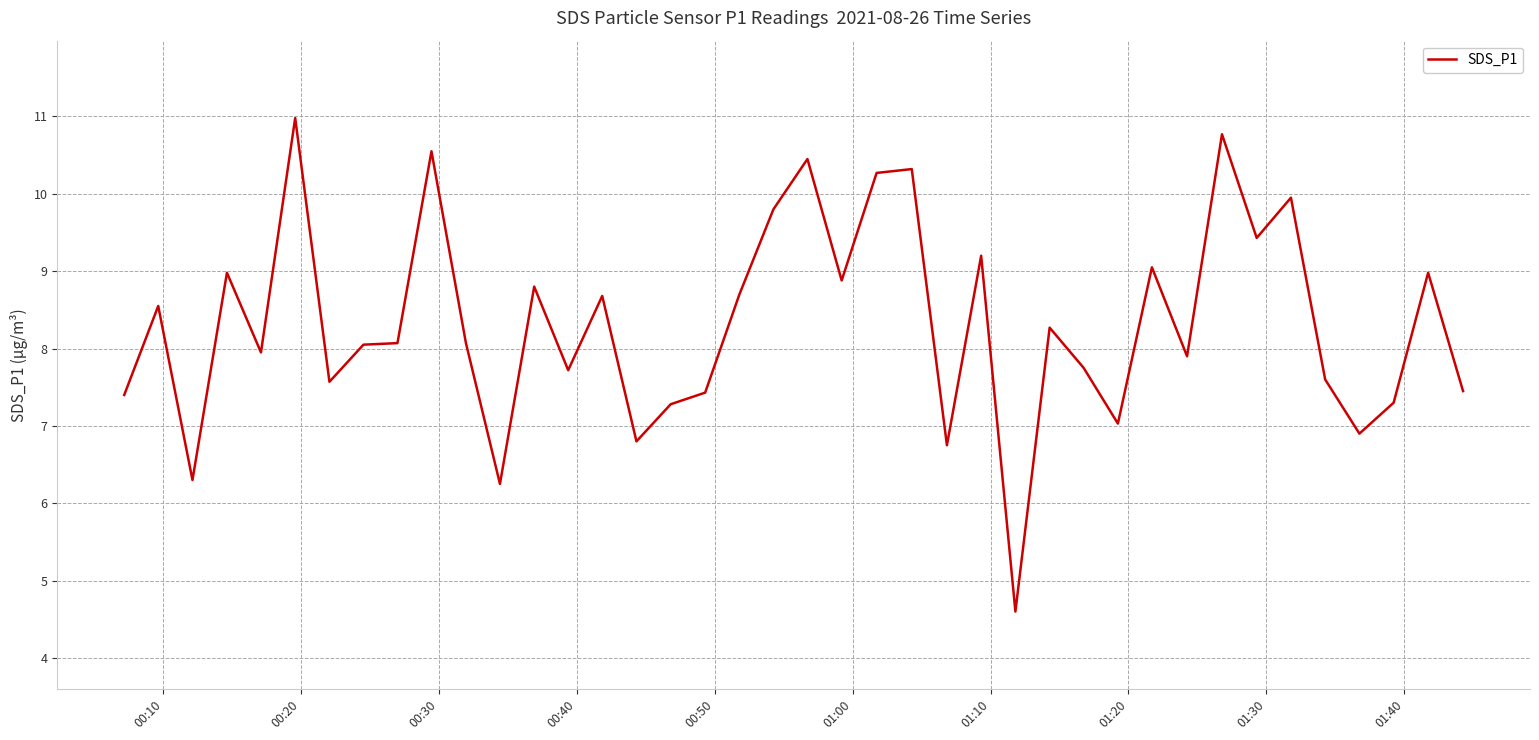

What is the minimum value shown in the chart?

4.6